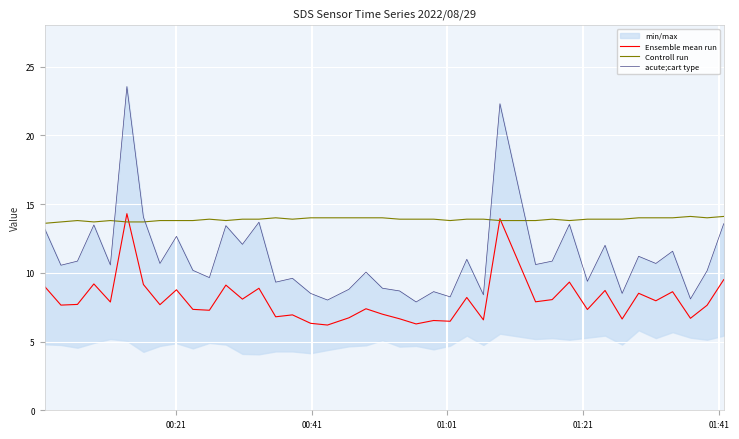

What is the minimum value for Controll run?

13.6